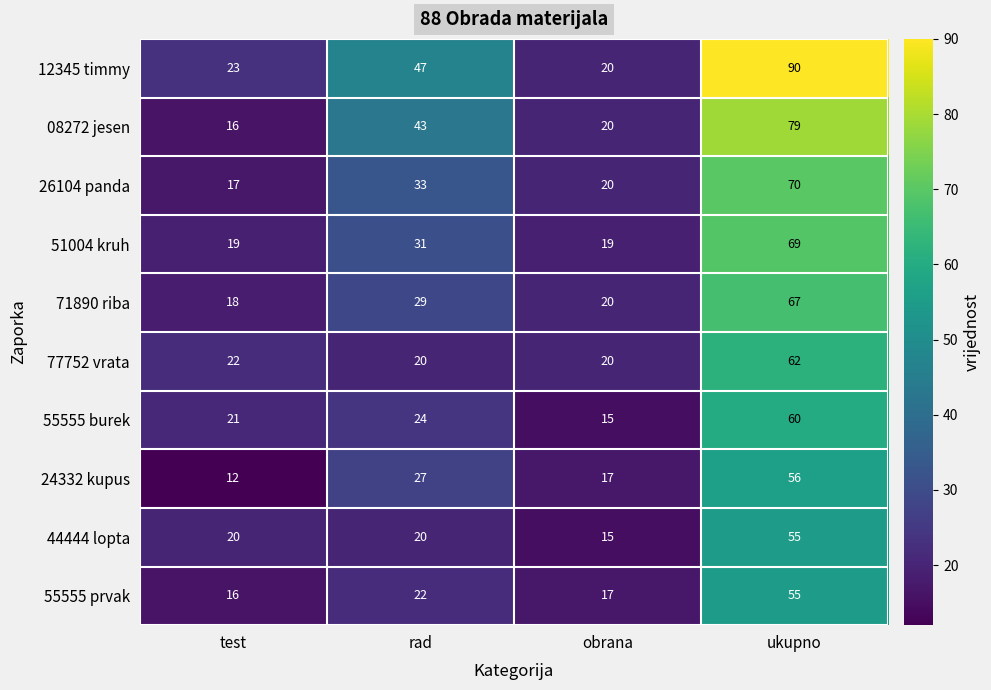

How many series are shown in this chart?

10